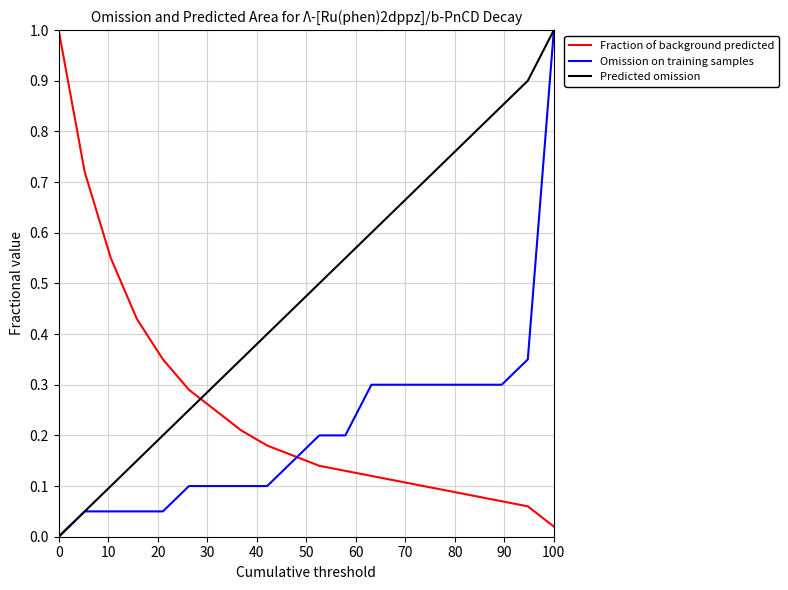

Which series ends up on top after the final intersection of Fraction of background predicted and Omission on training samples?

Omission on training samples